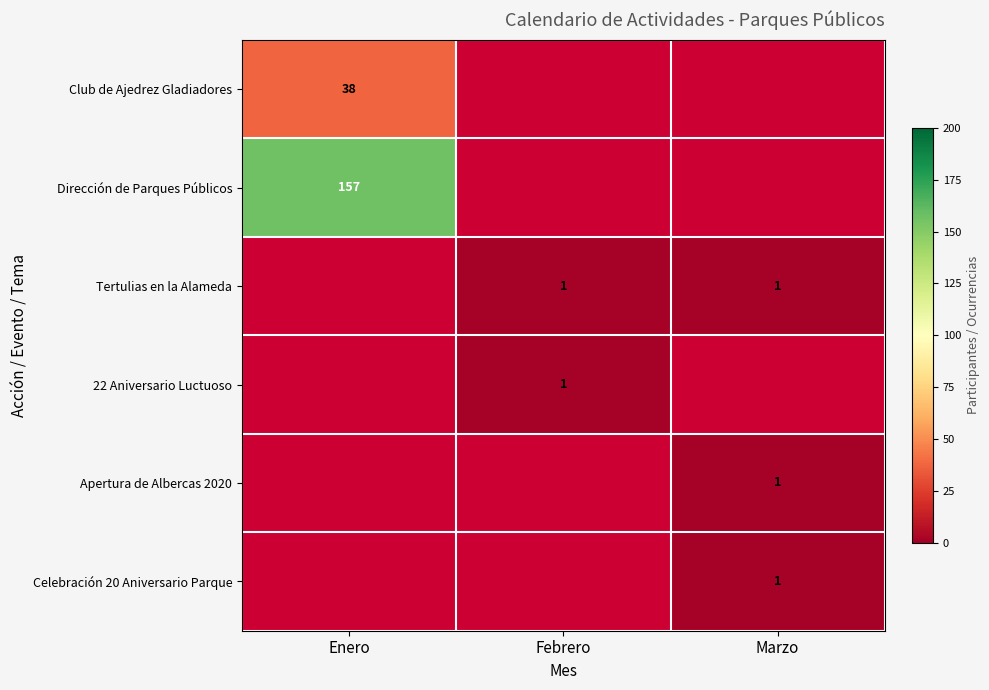

How many categories are shown in the chart?

3